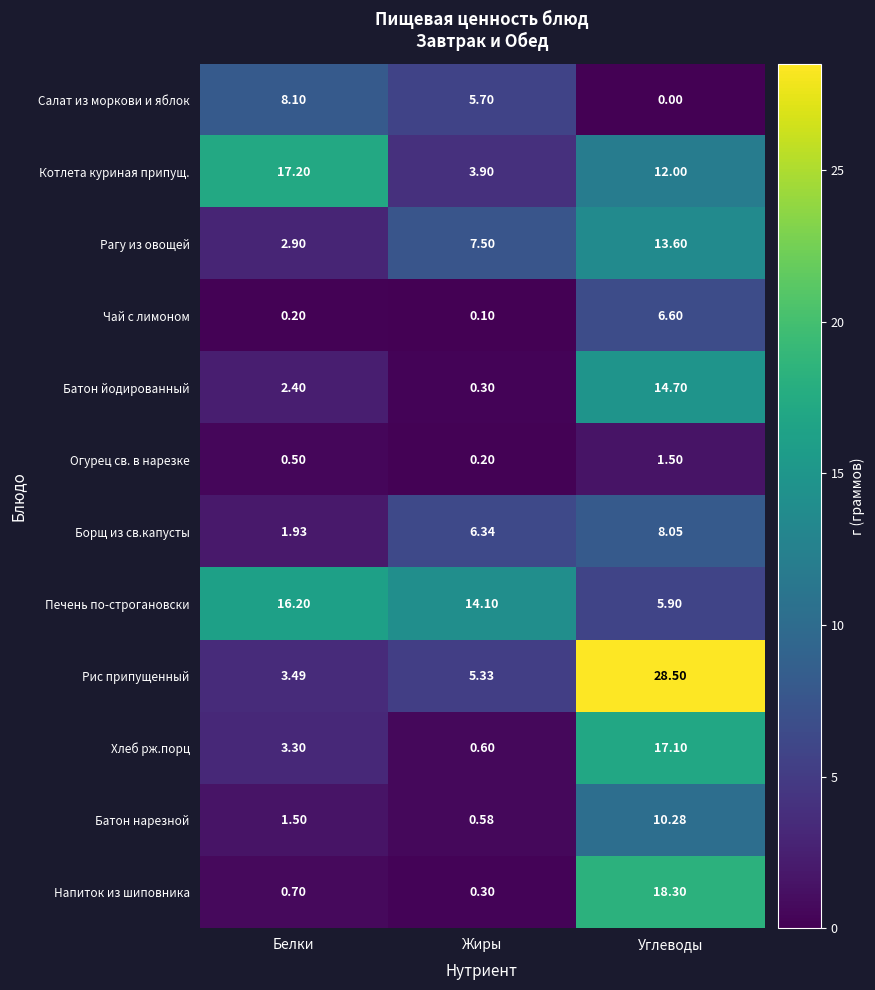

At which label is Батон йодированный closest to 7?

Белки